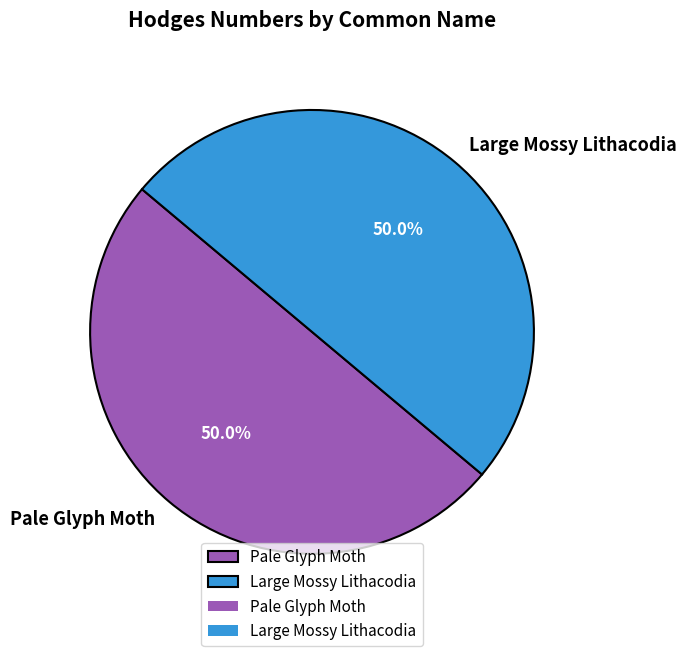

What is the ratio of the value at Large Mossy Lithacodia to the value at Pale Glyph Moth?

1.0